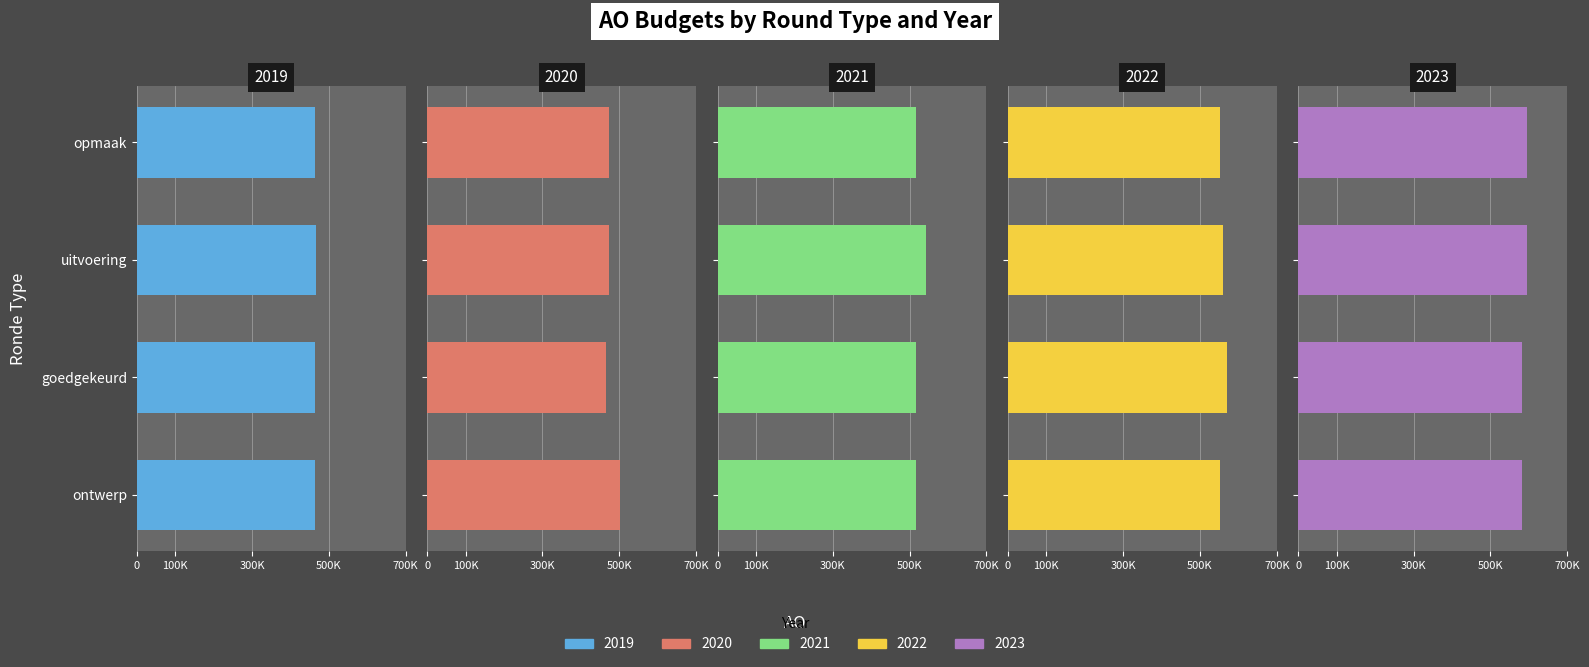

Reading left to right, extract all data points from this chart.

2019: ontwerp=465368	goedgekeurd=464363	uitvoering=466313	opmaak=464363
2020: ontwerp=501468	goedgekeurd=464731	uitvoering=472454	opmaak=472785
2021: ontwerp=516337	goedgekeurd=516165	uitvoering=541566	opmaak=516337
2022: ontwerp=551461	goedgekeurd=570219	uitvoering=558702	opmaak=551461
2023: ontwerp=583631	goedgekeurd=583631	uitvoering=594266	opmaak=594266